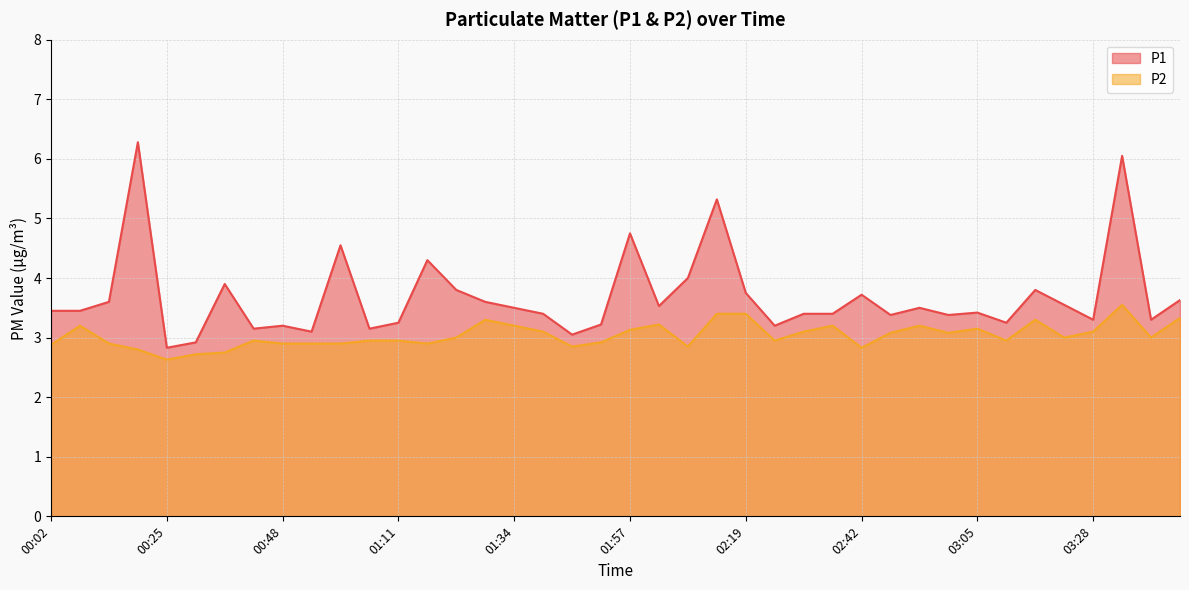

What is the total value across all series at 02:02?

6.8